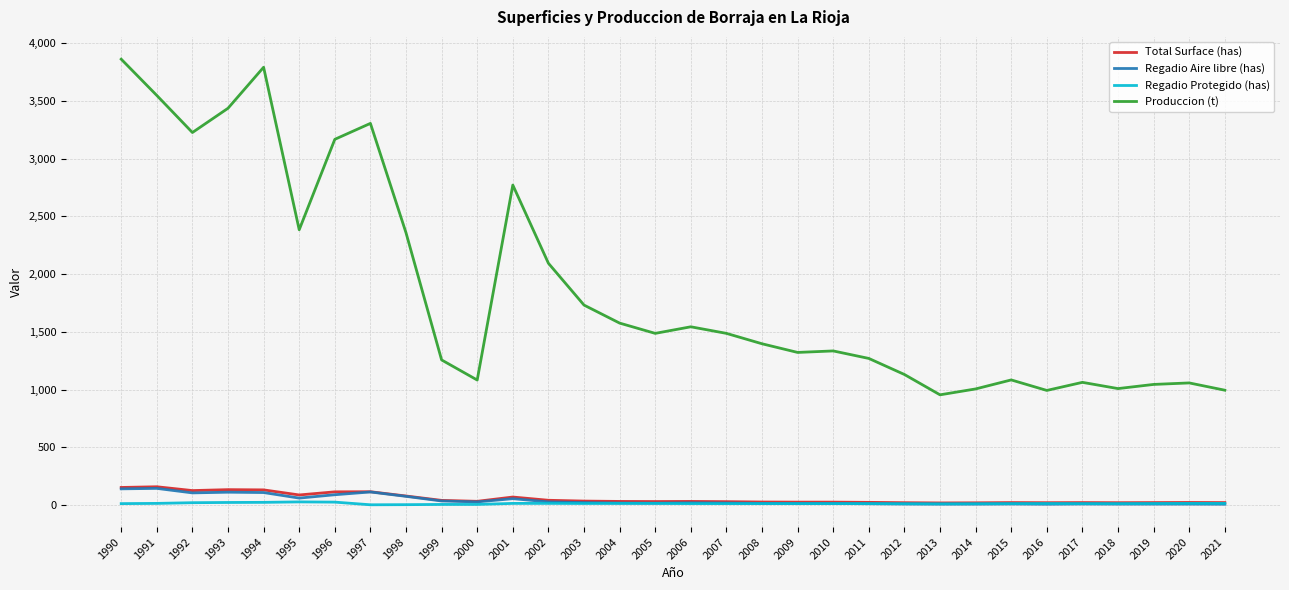

Which label corresponds to the largest value in the chart?

1990